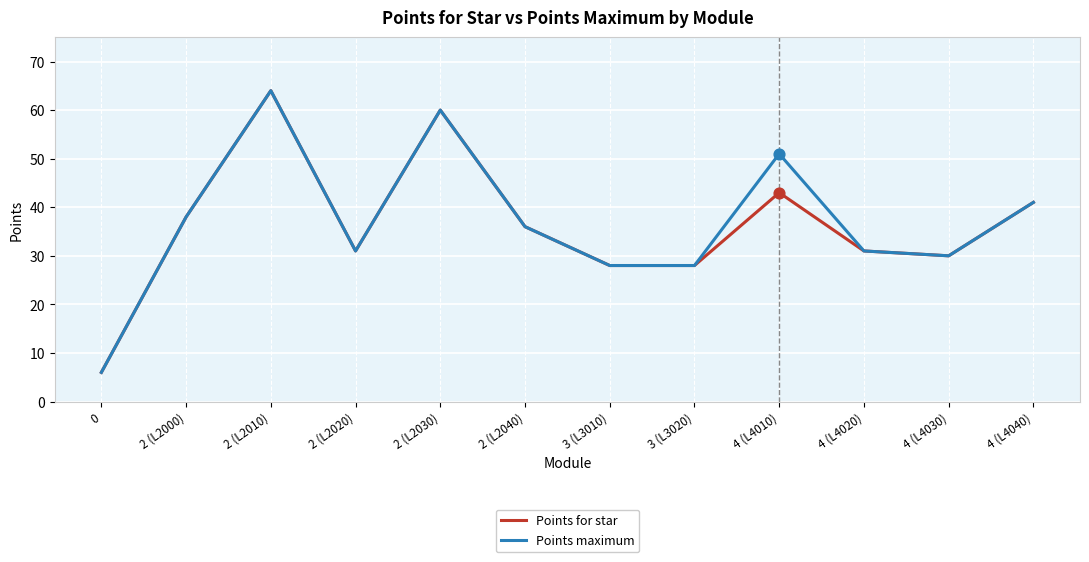

Which series changed the most between 2 (L2030) and 4 (L4010)?

Points for star